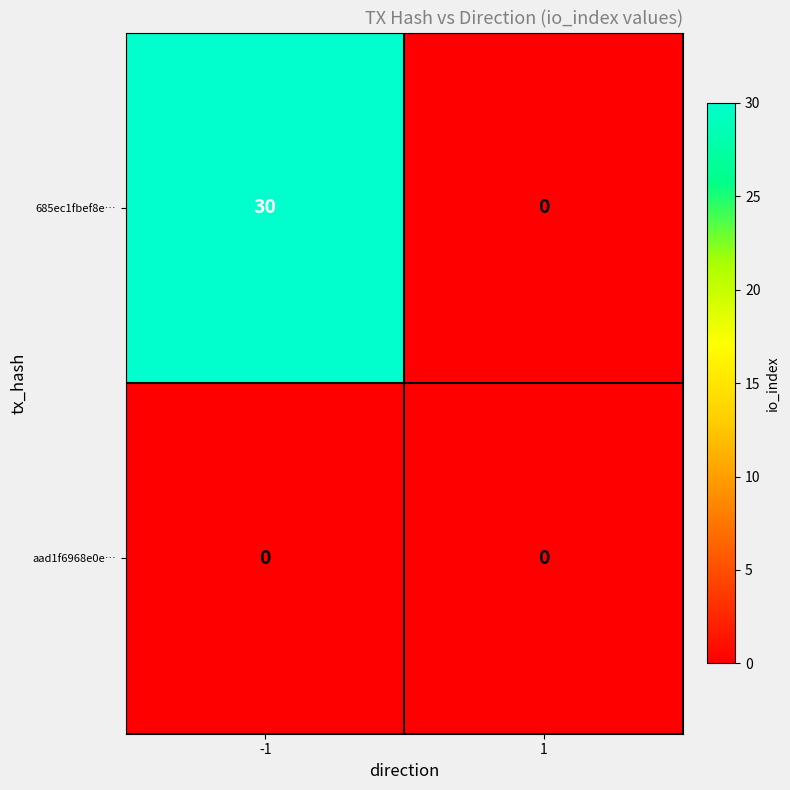

Count the number of categories in the chart.

2